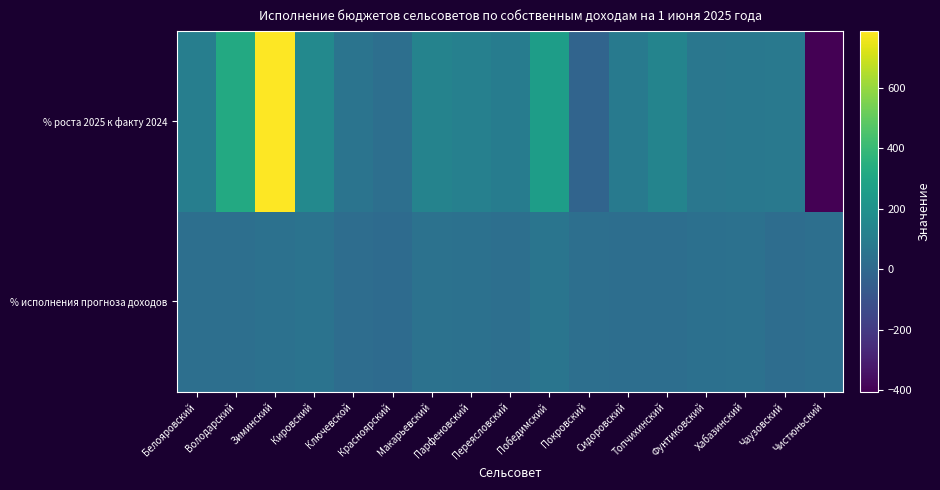

Reading left to right, what are all the values shown in this chart?

% исполнения прогноза доходов: Белояровский=32.5	Володарский=30.8	Зиминский=39.1	Кировский=48.7	Ключевской=21.0	Красноярский=13.7	Макарьевский=44.6	Парфеновский=41.5	Переясловский=31.9	Победимский=60.2	Покровский=28.5	Сидоровский=26.5	Топчихинский=26.0	Фунтиковский=36.6	Хабазинский=39.2	Чаузовский=21.5	Чистюньский=30.2
% роста 2025 к факту 2024: Белояровский=103.9	Володарский=320.5	Зиминский=786.6	Кировский=157.0	Ключевской=54.5	Красноярский=30.5	Макарьевский=130.7	Парфеновский=113.1	Переясловский=94.4	Победимский=260.5	Покровский=-22.6	Сидоровский=85.0	Топчихинский=134.1	Фунтиковский=69.6	Хабазинский=74.8	Чаузовский=77.9	Чистюньский=-404.1